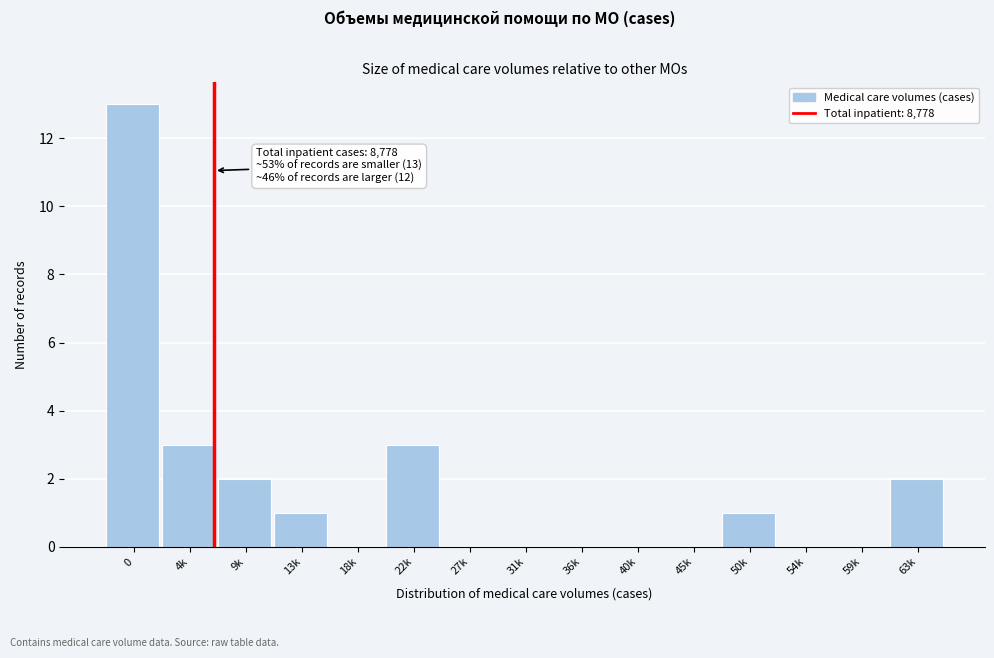

Reading left to right, extract all data points from this chart.

0=13	4k=3	9k=2	13k=1	18k=0	22k=3	27k=0	31k=0	36k=0	40k=0	45k=0	50k=1	54k=0	59k=0	63k=2